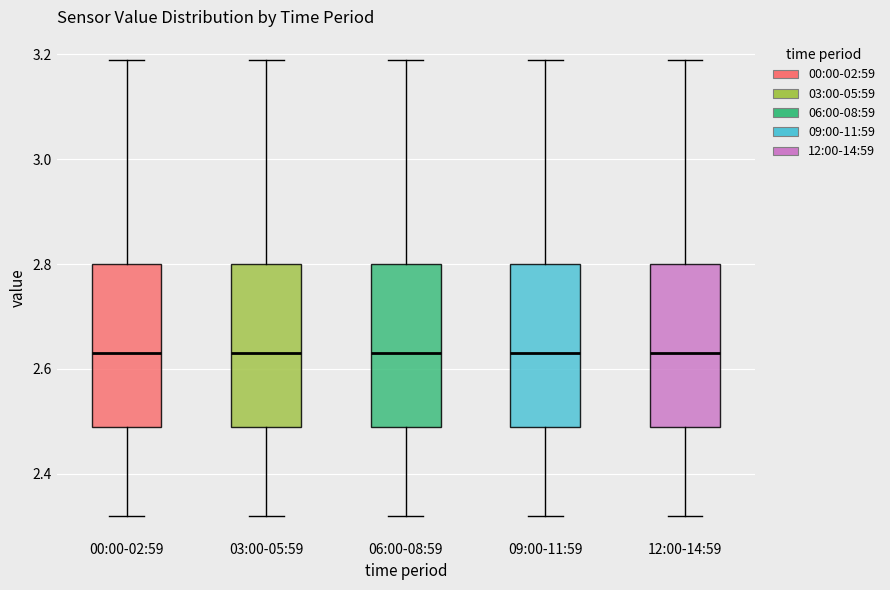

Reading left to right, read every box against the y-axis: the position of its median line, the range the box covers, and the ends of its whiskers. The values are not printed on the chart, so give them approximately, as read against the axis.

00:00-02:59: median 2.64, box 2.50 to 2.80, whiskers 2.32 to 3.20
03:00-05:59: median 2.64, box 2.50 to 2.80, whiskers 2.32 to 3.20
06:00-08:59: median 2.64, box 2.50 to 2.80, whiskers 2.32 to 3.20
09:00-11:59: median 2.64, box 2.50 to 2.80, whiskers 2.32 to 3.20
12:00-14:59: median 2.64, box 2.50 to 2.80, whiskers 2.32 to 3.20